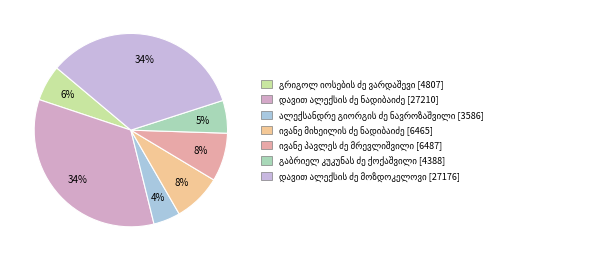

To the nearest percent, what is the combined percentage of დავით ალექსის ძე მოზდოკელოვი and დავით ალექსის ძე ნადიბაიძე?

68%